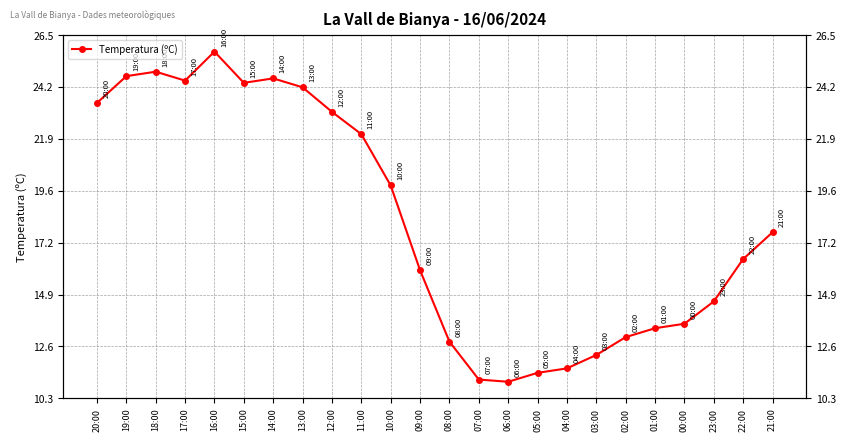

What is the change in value from 05:00 to 22:00?

+5.1